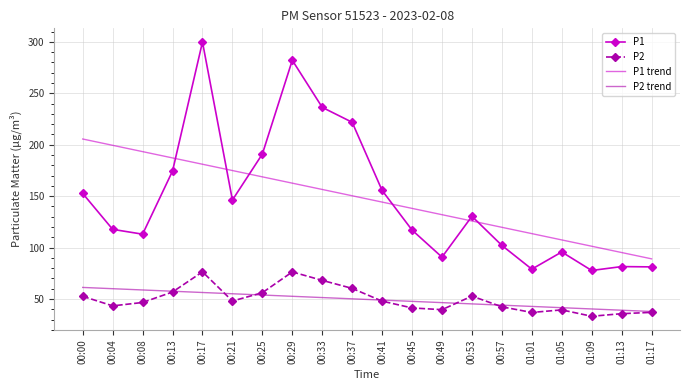

True or false: P2 and P1 trend cross at least once.

False